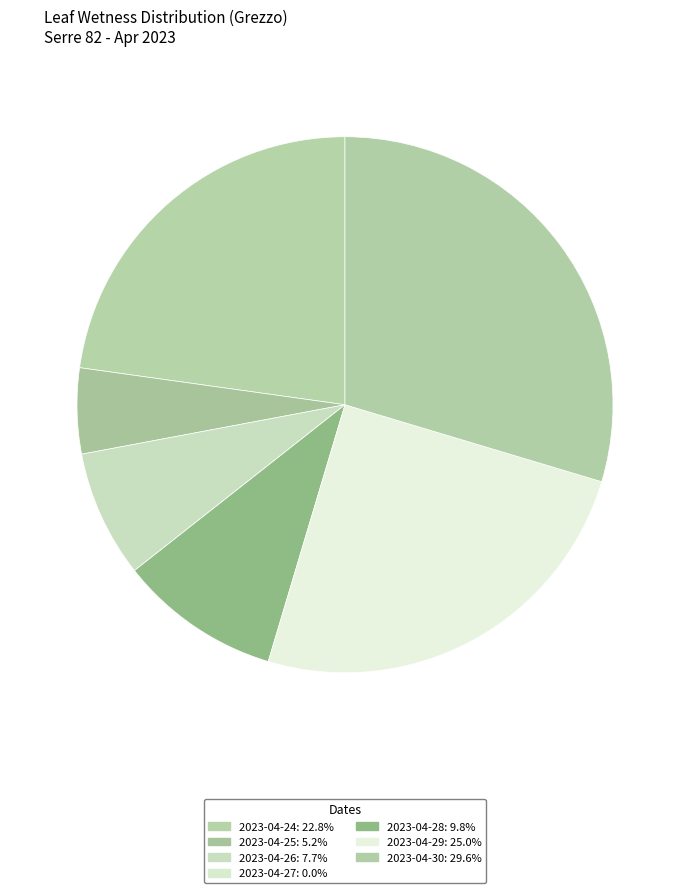

To the nearest percent, what is the average slice percentage?

14%